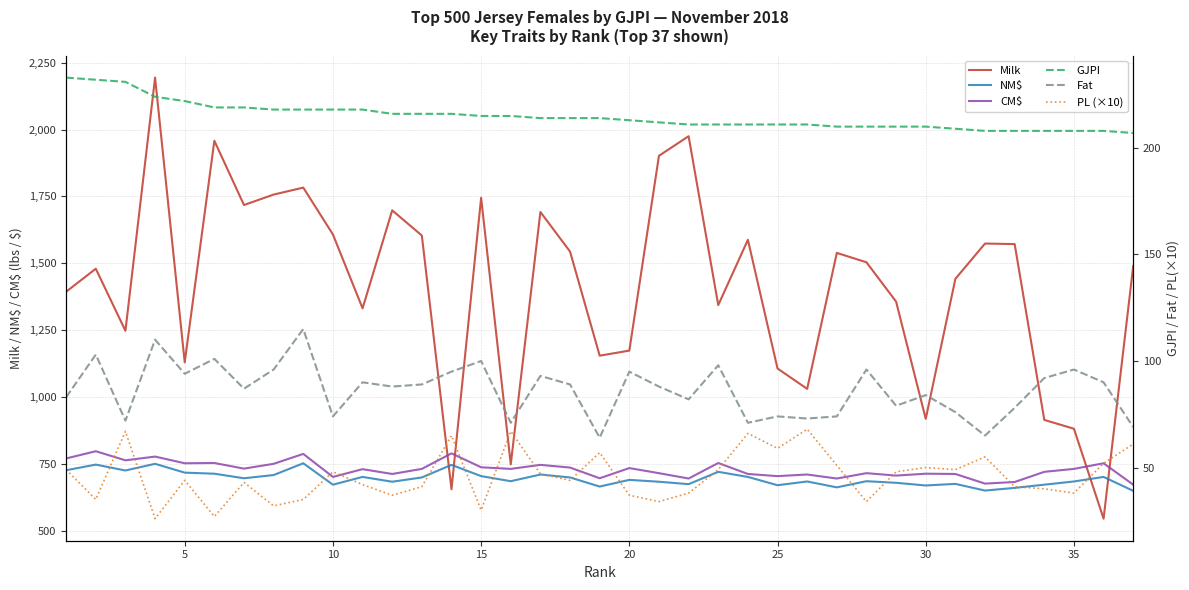

What is the maximum value for NM$?

753